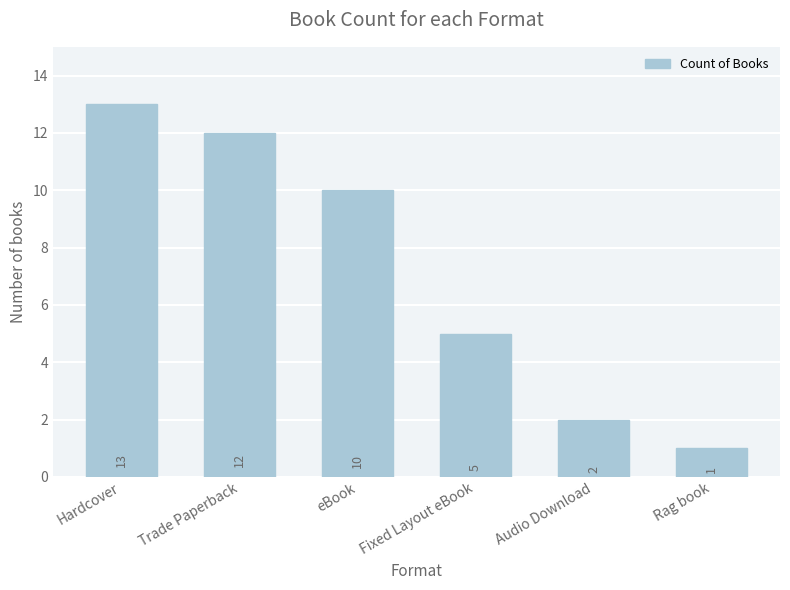

Which category has the lowest value across all series?

Rag book